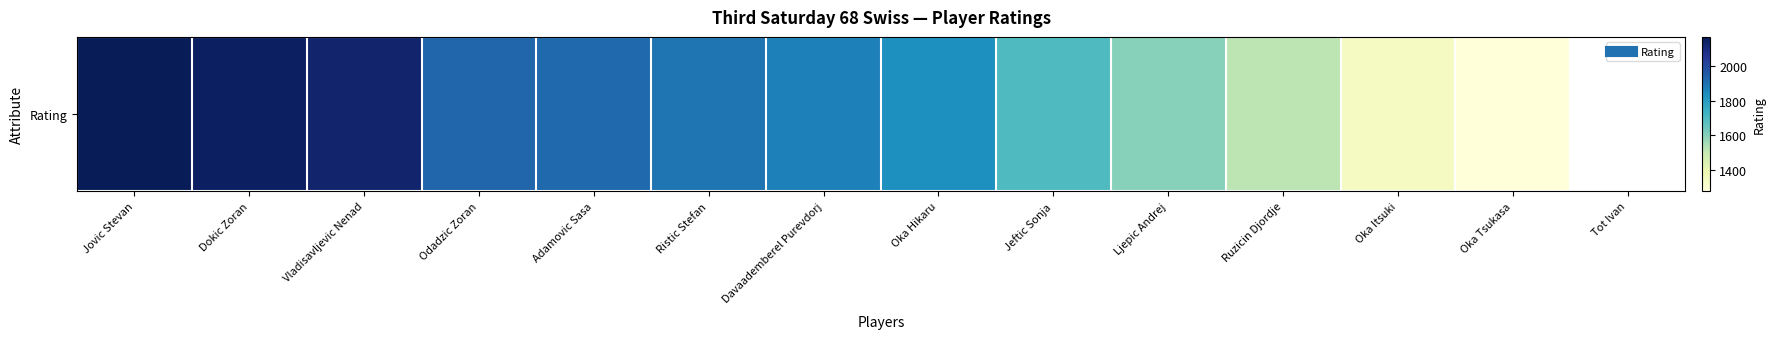

Between Ristic Stefan and Adamovic Sasa, which is larger?

Adamovic Sasa